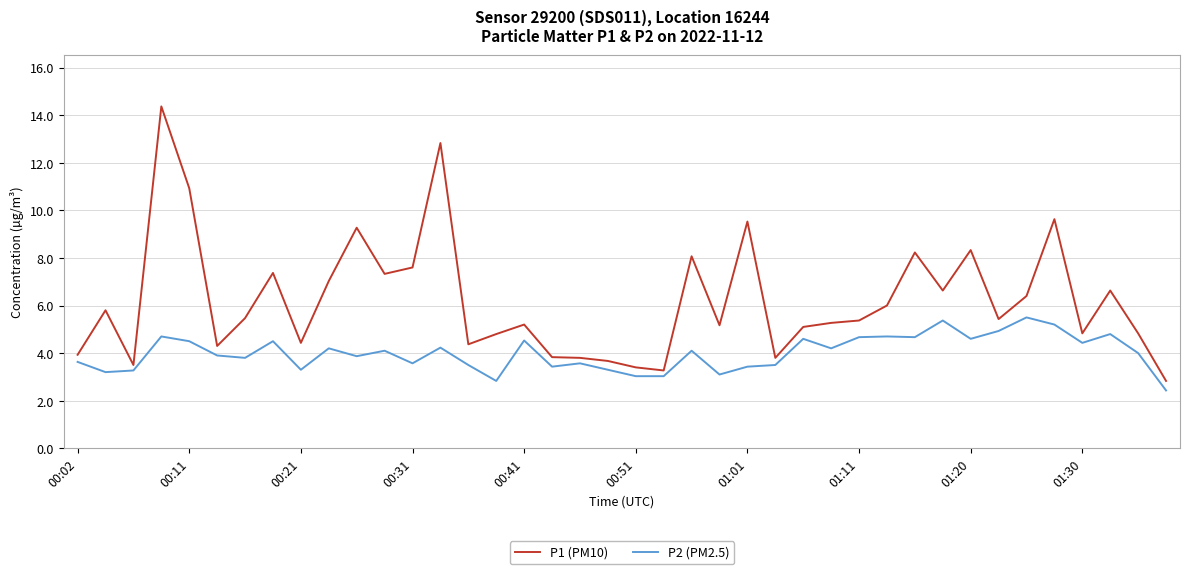

Which series has the largest range (max minus min)?

P1 (PM10)